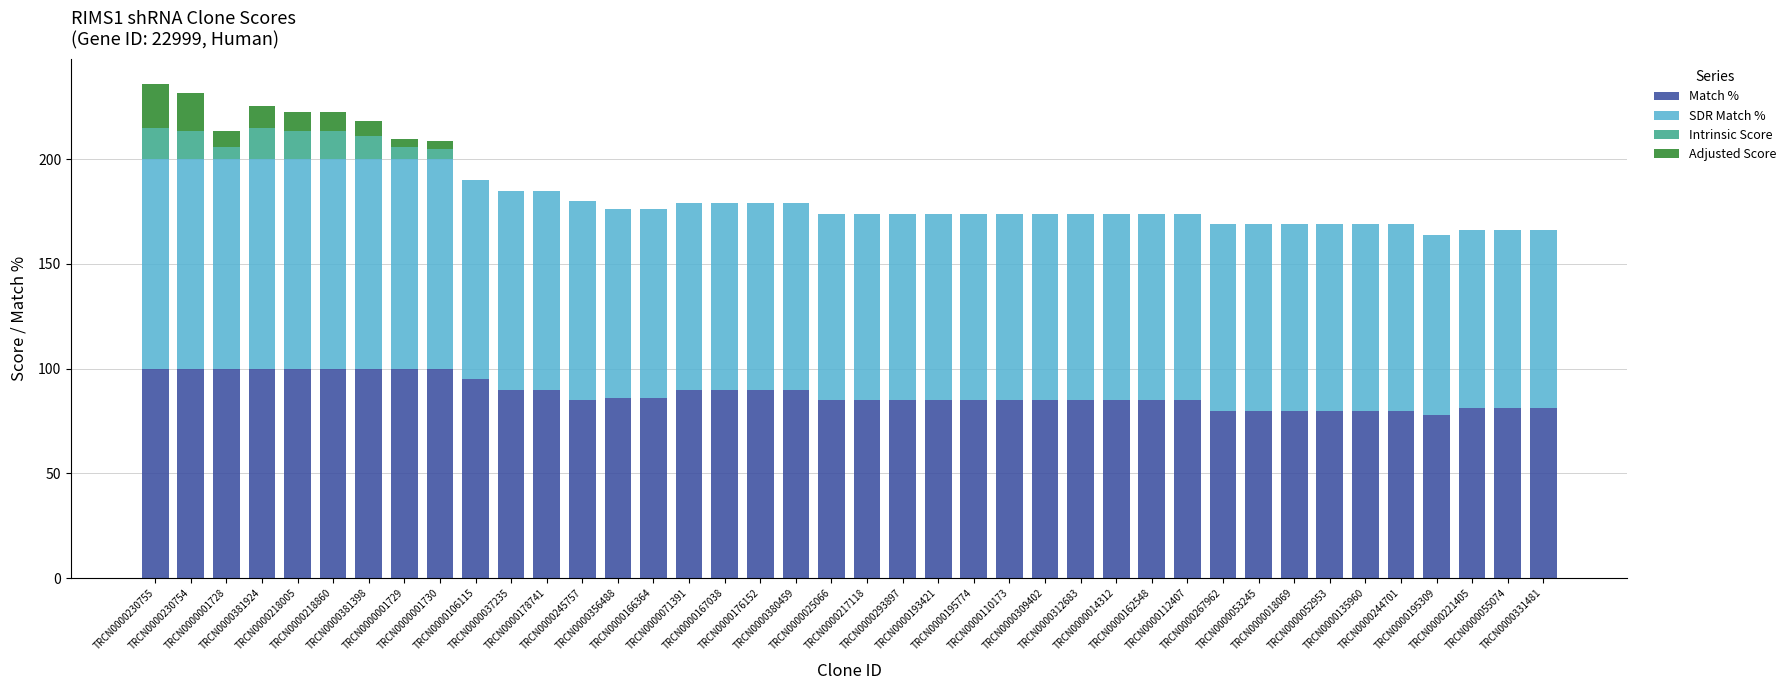

Which series has the widest spread of values?

Match %